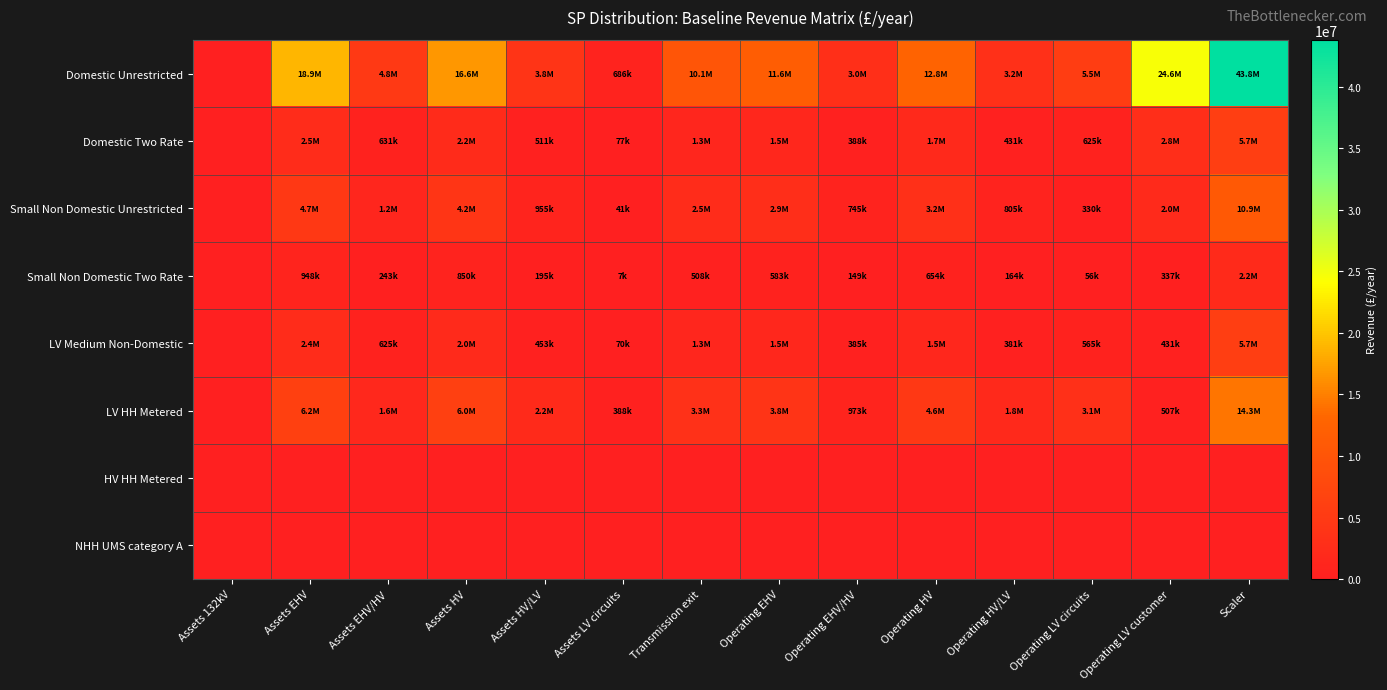

Which series has the widest spread of values?

Domestic Unrestricted